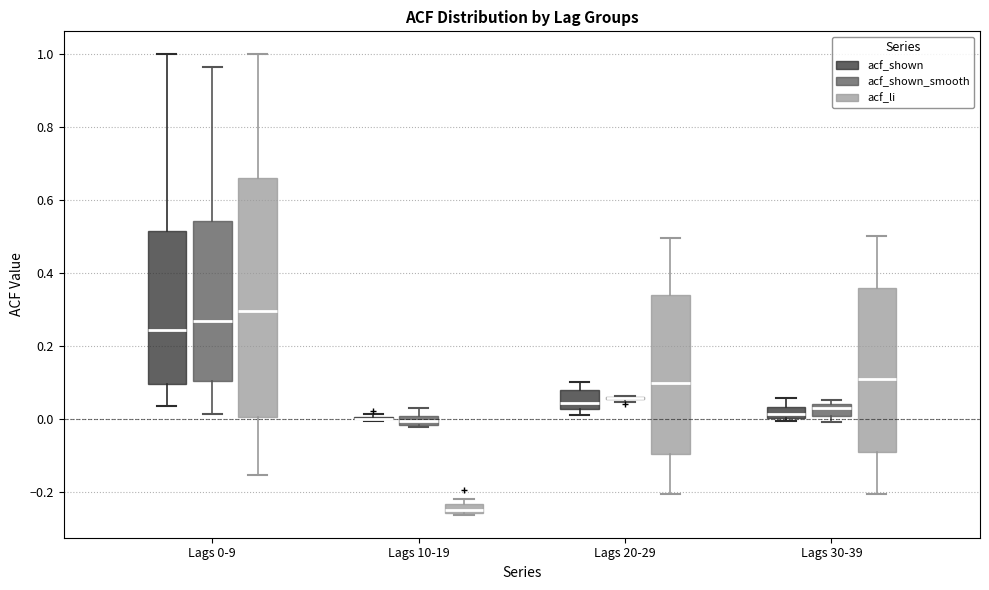

Where is the lower edge of the box for Lags 30-39 (acf_shown_smooth) on the y-axis? The values are not printed on the chart, so give them approximately, as read against the axis.

0.02